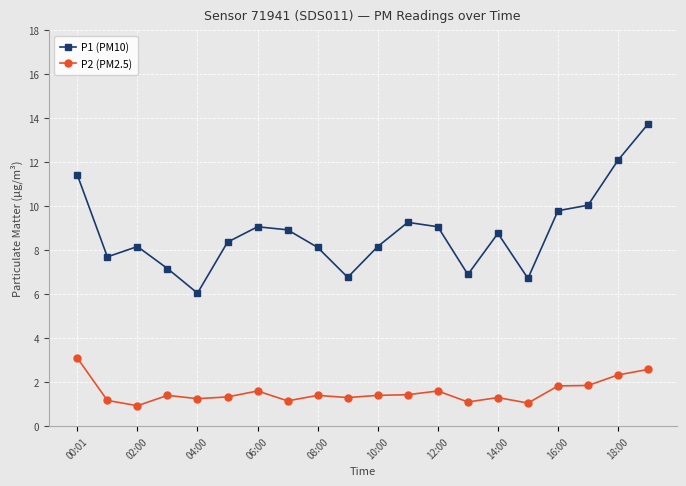

Which series has the largest range (max minus min)?

P1 (PM10)